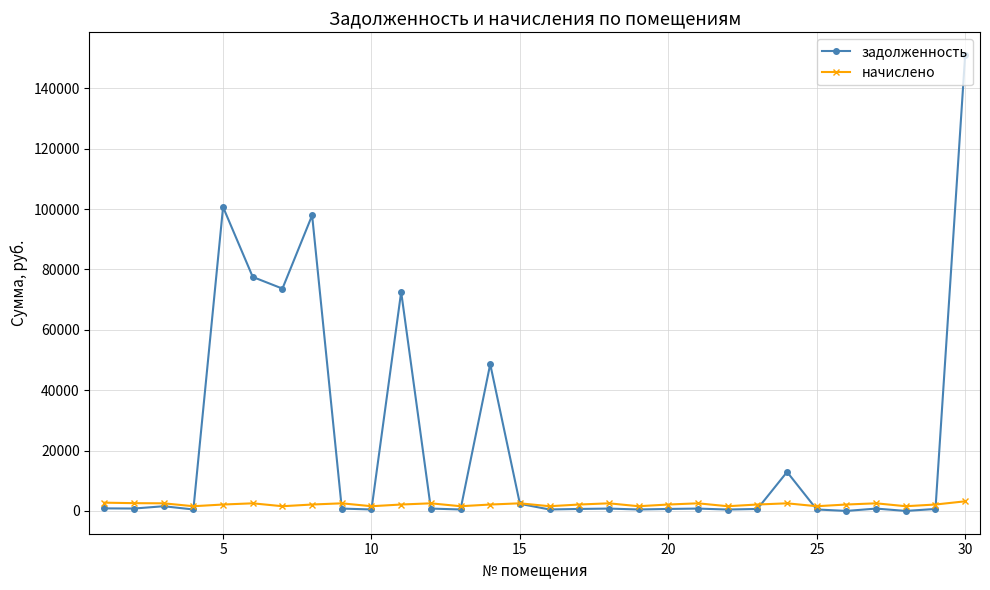

What is the value of the задолженность point at the 24th from the left?

12914.1